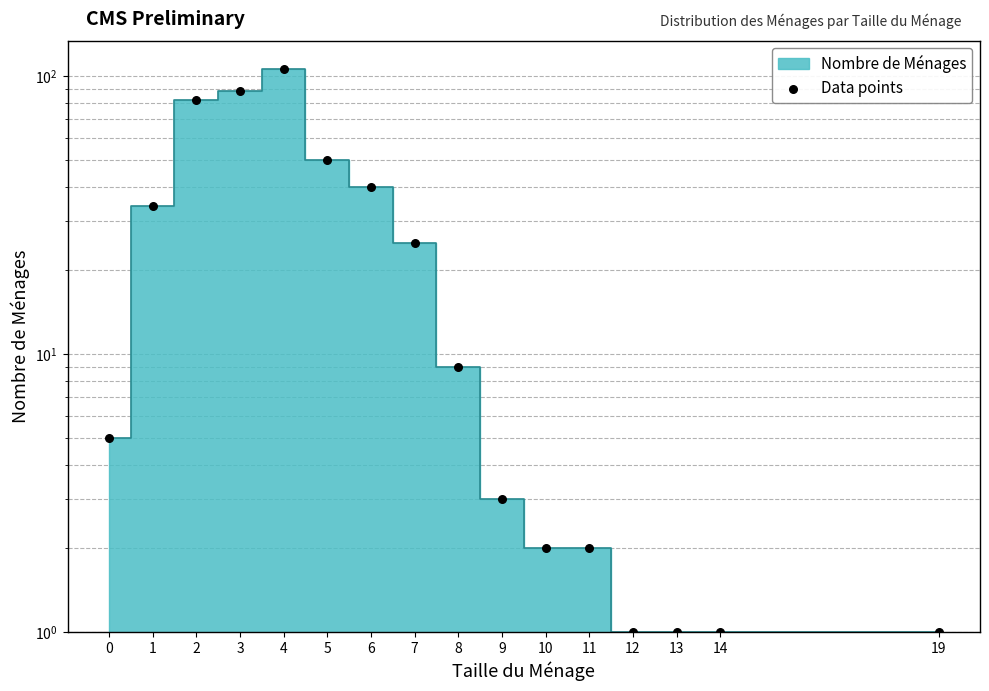

Approximately how many times larger is the value at 3 compared to 6?

2.2